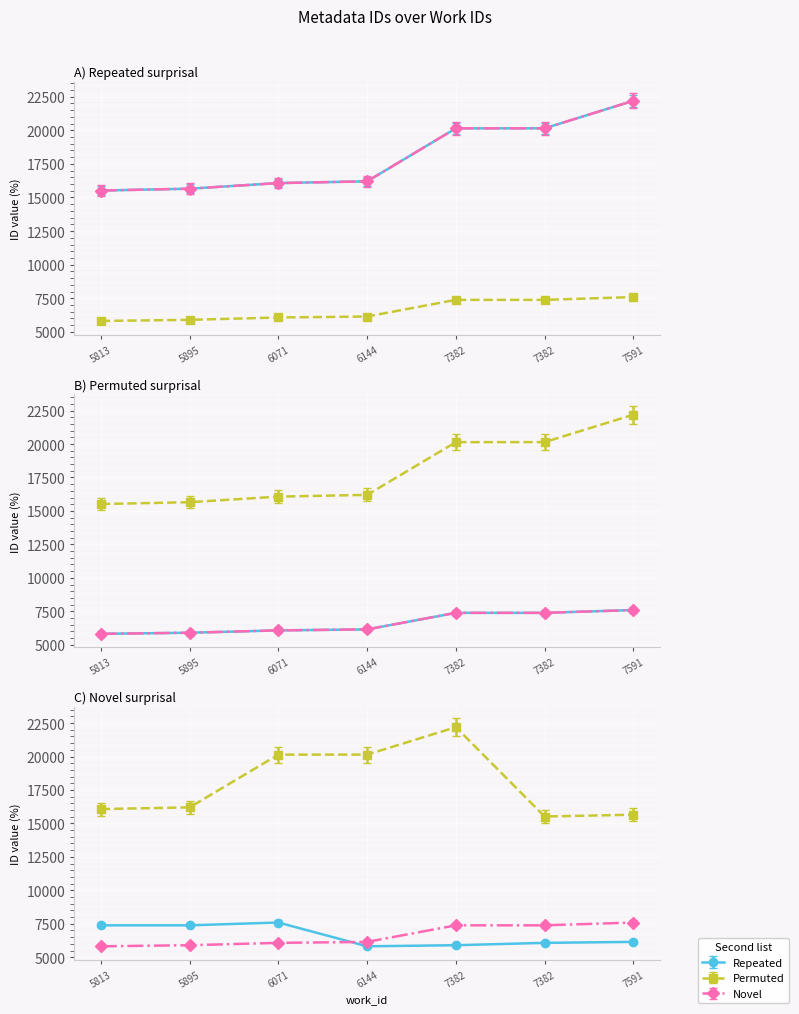

True or false: Permuted and Novel cross at least once.

False